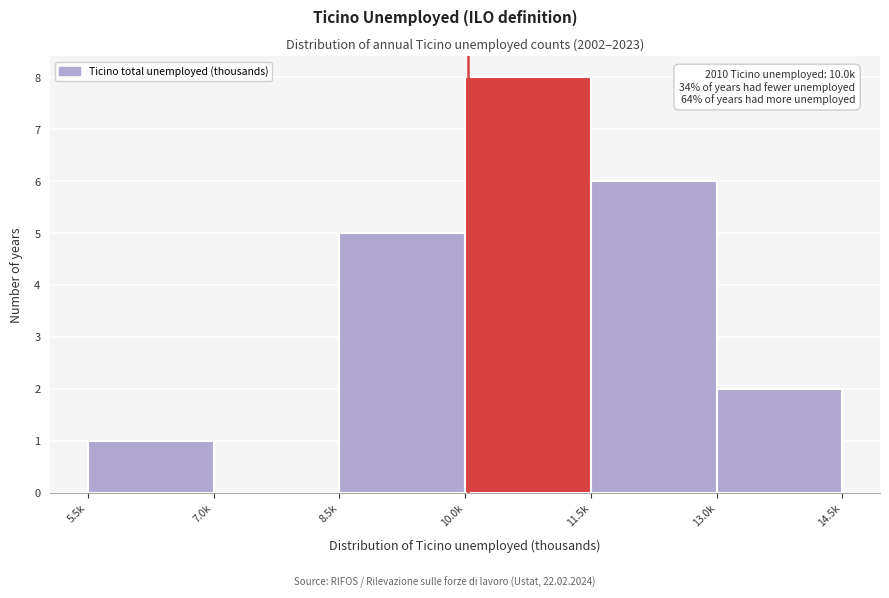

Reading left to right, transcribe all the data shown in this chart.

5.5k=1	7.0k=0	8.5k=5	10.0k=8	11.5k=6	13.0k=2